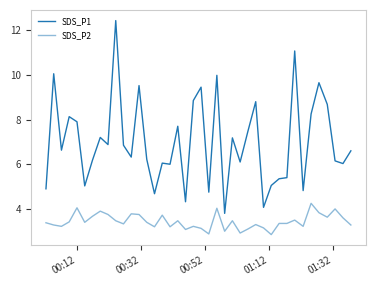

Does the chart display data point markers on the line(s)?

No